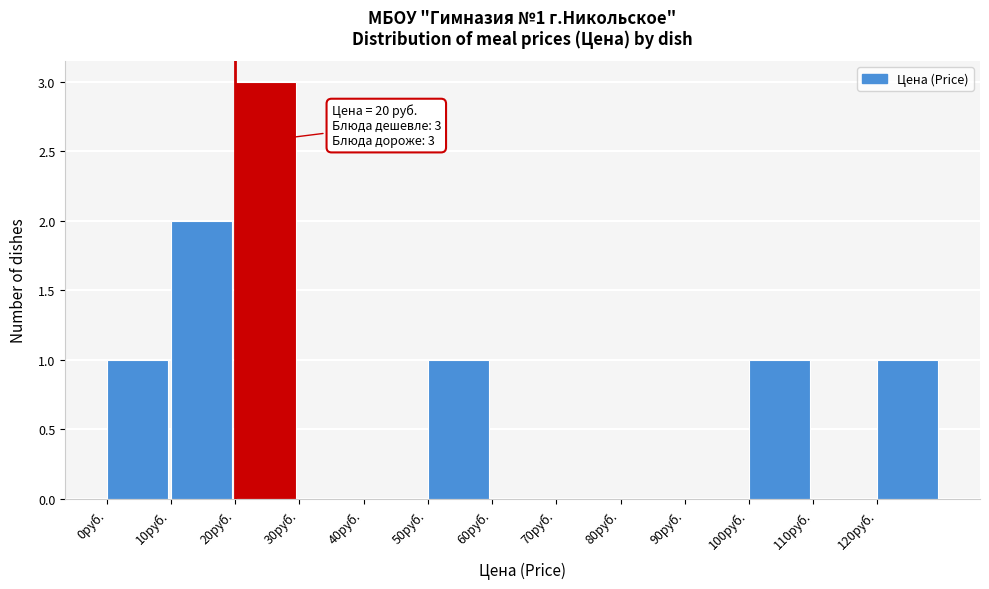

Which range on the x-axis has the tallest bar?

20 to 30